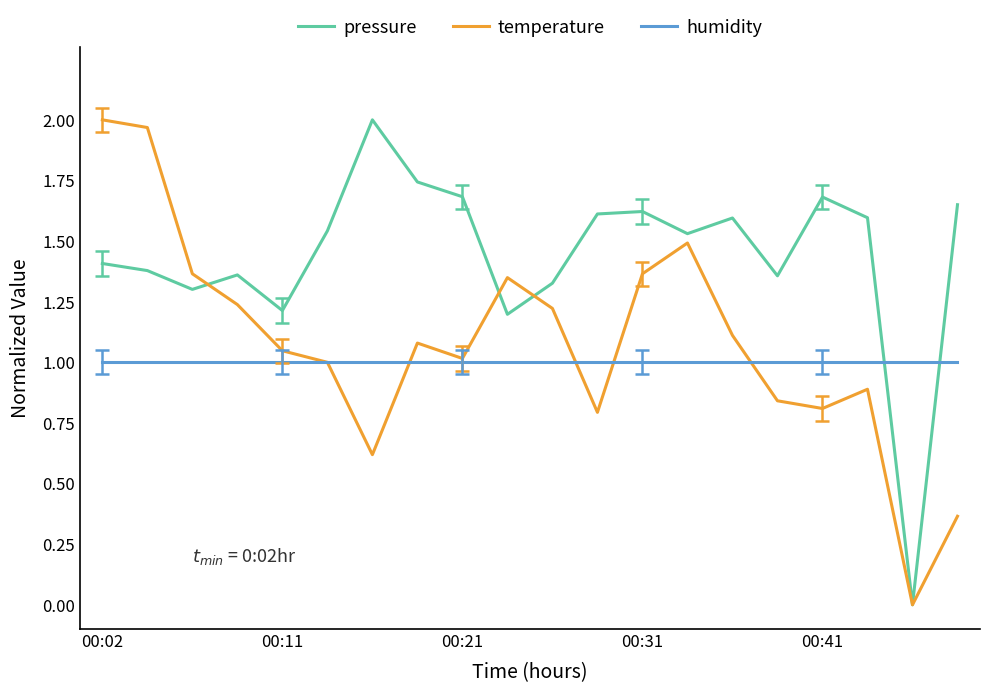

Which series has the largest total across all categories?

pressure